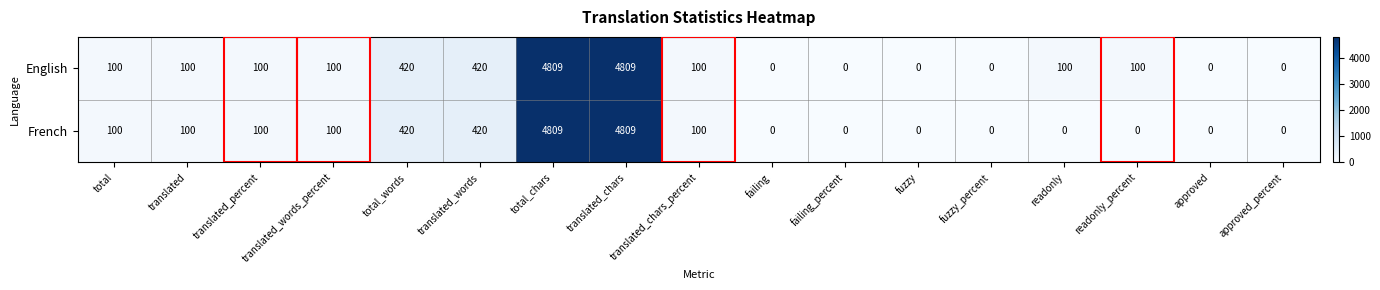

True or false: English has a value of 25 at translated_words_percent.

False